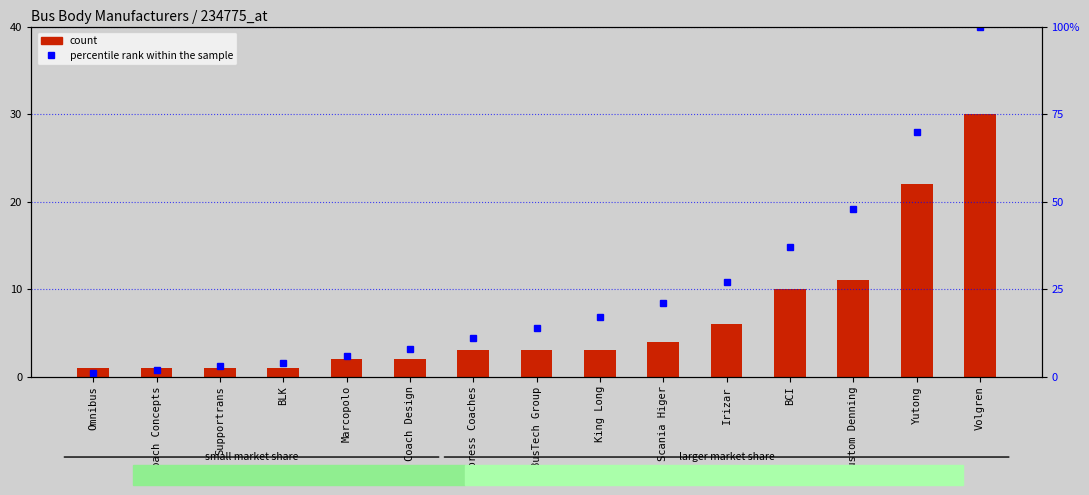

What are all the series names shown in the legend?

count, percentile rank within the sample